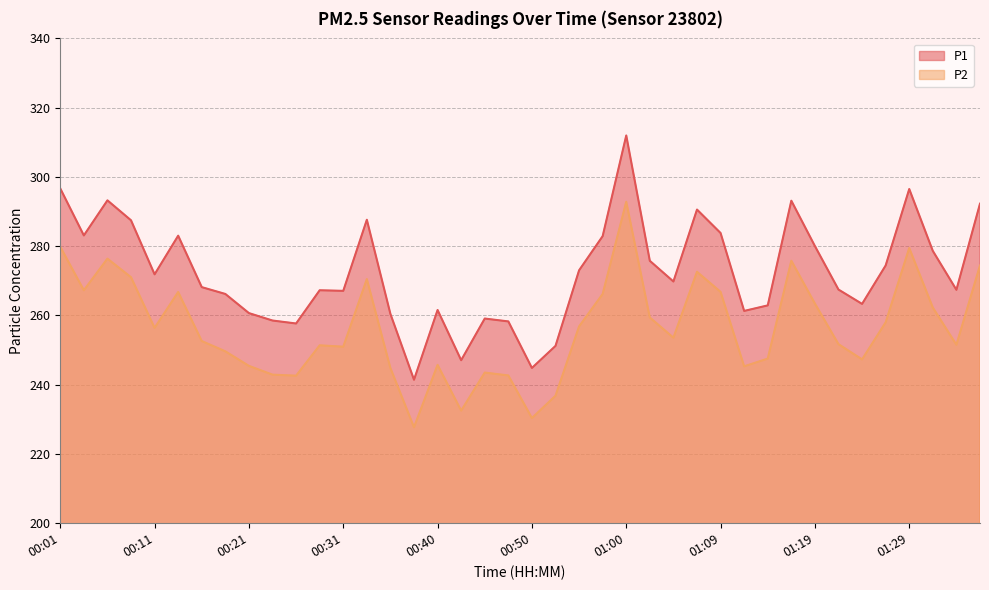

How many interior local valleys does the P2 series have?

11